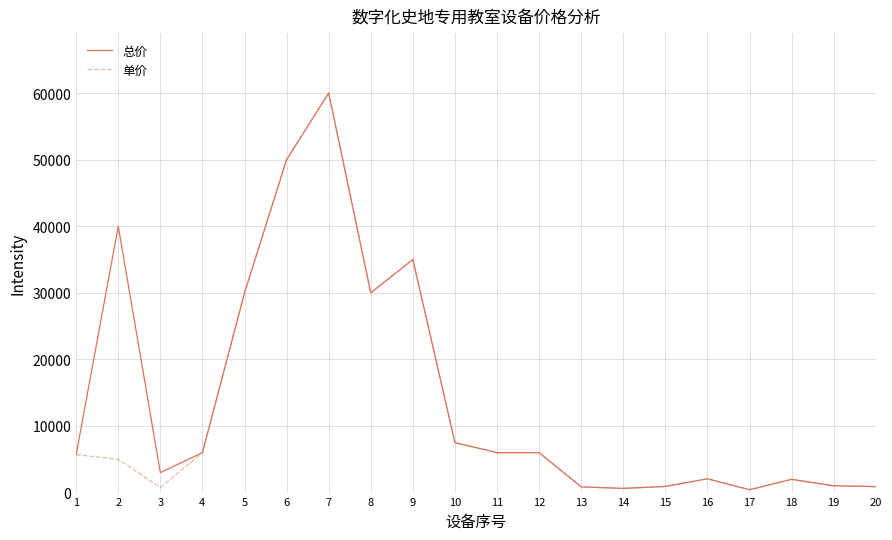

What is the highest value of the 总价 series?

60000